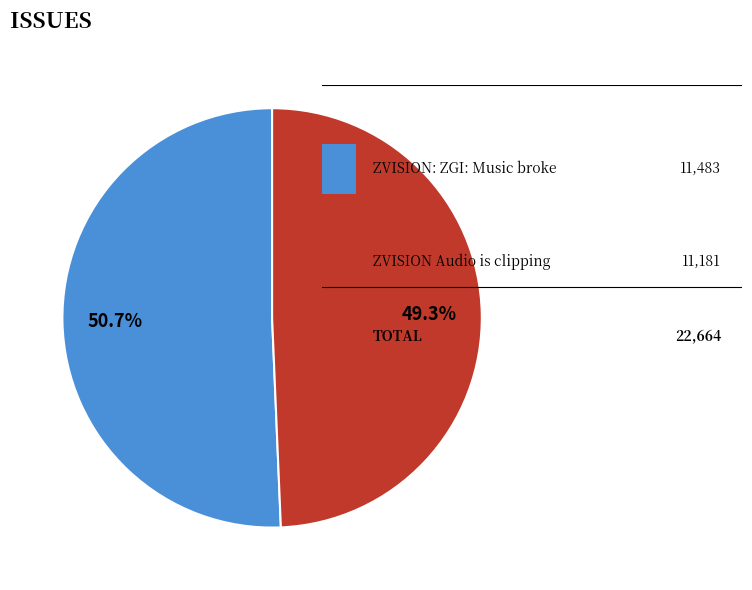

Does any single category account for the majority?

Yes